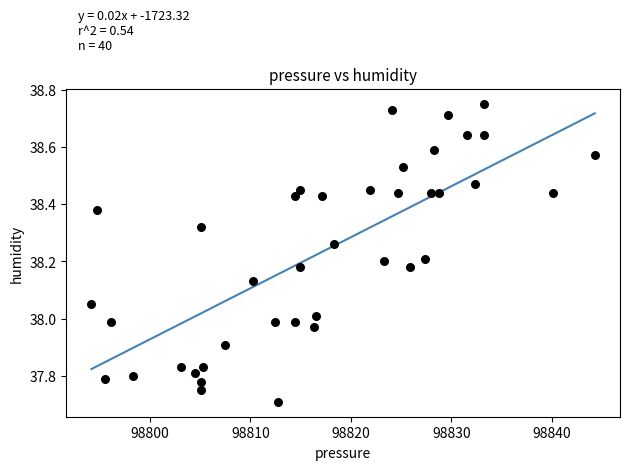

What is the range of Y values (max minus min)?

1.0